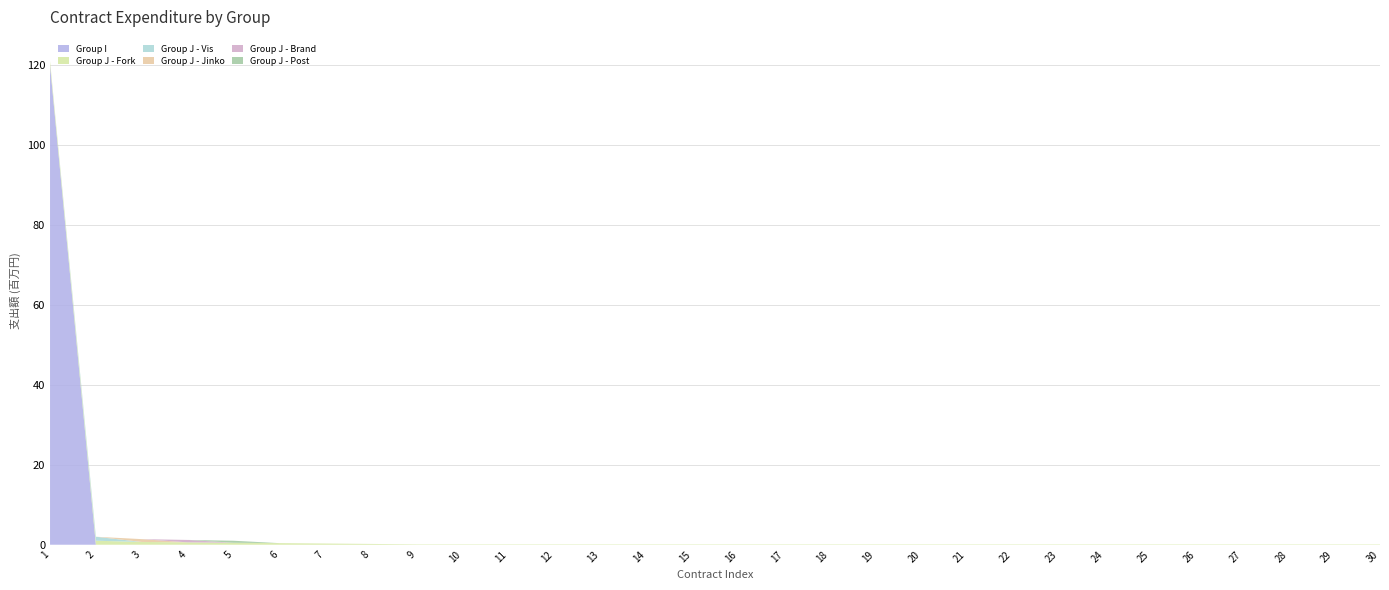

Reading right to left, transcribe all the data shown in this chart.

Group I: 0.0	0.0	0.0	0.0	0.0	0.0	0.0	0.0	0.0	0.0	0.0	0.0	0.0	0.0	0.0	0.0	0.0	0.0	0.0	0.0	0.0	0.0	0.0	0.0	0.0	0.0	0.0	0.0	0.0	120.0
Group J - Fork: 0.1	0.1	0.1	0.1	0.1	0.1	0.1	0.1	0.1	0.1	0.1	0.1	0.1	0.1	0.1	0.1	0.1	0.1	0.1	0.1	0.1	0.1	0.2	0.3	0.4	0.5	0.6	0.7	1.0	1.0
Group J - Vis: 0.0	0.0	0.0	0.0	0.0	0.0	0.0	0.0	0.0	0.0	0.0	0.0	0.0	0.0	0.0	0.0	0.0	0.0	0.0	0.0	0.0	0.0	0.0	0.0	0.0	0.0	0.0	0.0	1.0	0.0
Group J - Jinko: 0.0	0.0	0.0	0.0	0.0	0.0	0.0	0.0	0.0	0.0	0.0	0.0	0.0	0.0	0.0	0.0	0.0	0.0	0.0	0.0	0.0	0.0	0.0	0.0	0.0	0.0	0.0	0.7	0.0	0.0
Group J - Brand: 0.0	0.0	0.0	0.0	0.0	0.0	0.0	0.0	0.0	0.0	0.0	0.0	0.0	0.0	0.0	0.0	0.0	0.0	0.0	0.0	0.0	0.0	0.0	0.0	0.0	0.0	0.6	0.0	0.0	0.0
Group J - Post: 0.0	0.0	0.0	0.0	0.0	0.0	0.0	0.0	0.0	0.0	0.0	0.0	0.0	0.0	0.0	0.0	0.0	0.0	0.0	0.0	0.0	0.0	0.0	0.0	0.0	0.5	0.0	0.0	0.0	0.0